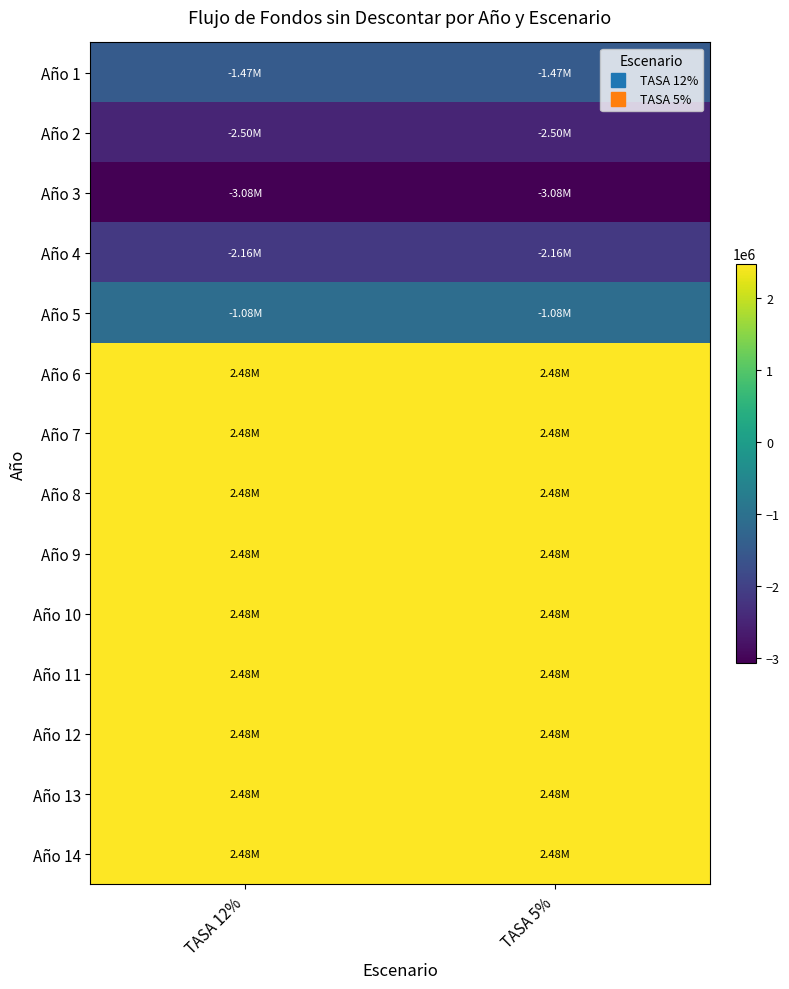

Which has a higher value, TASA 12% or TASA 5%?

TASA 12%